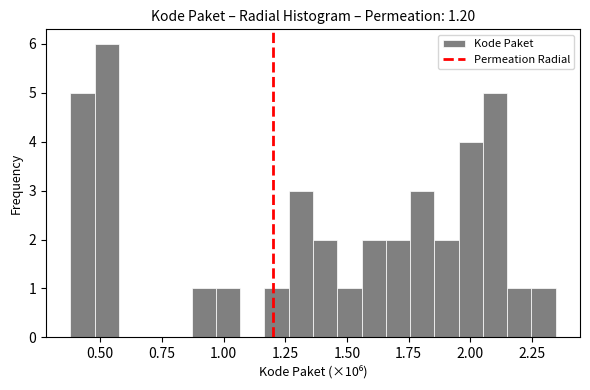

Read against the x-axis, roughly where is the centre of the tallest bar?

0.55